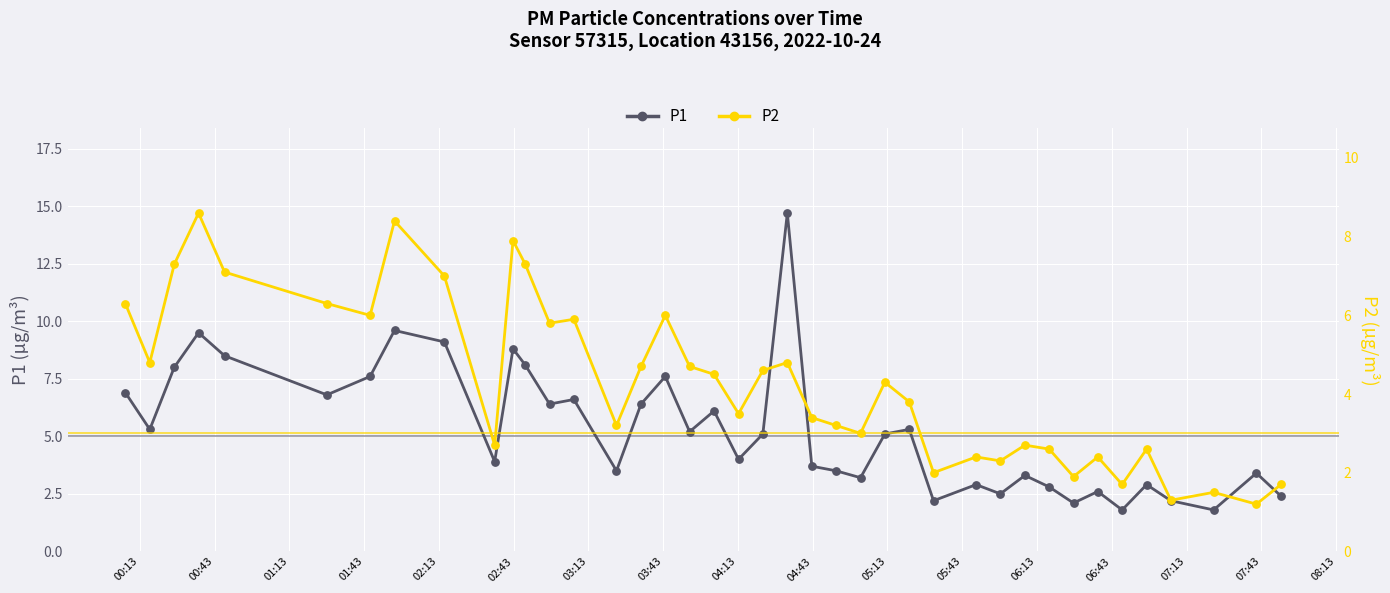

Which series contains the lowest Y value?

P2